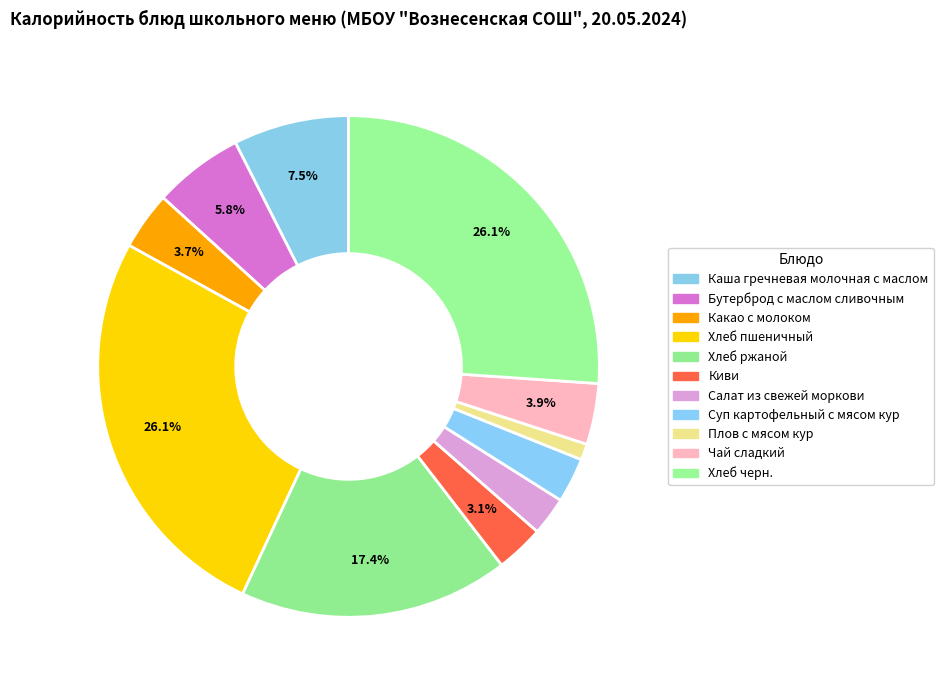

To the nearest percent, what is the difference between the Киви and Хлеб ржаной slice percentages?

14%